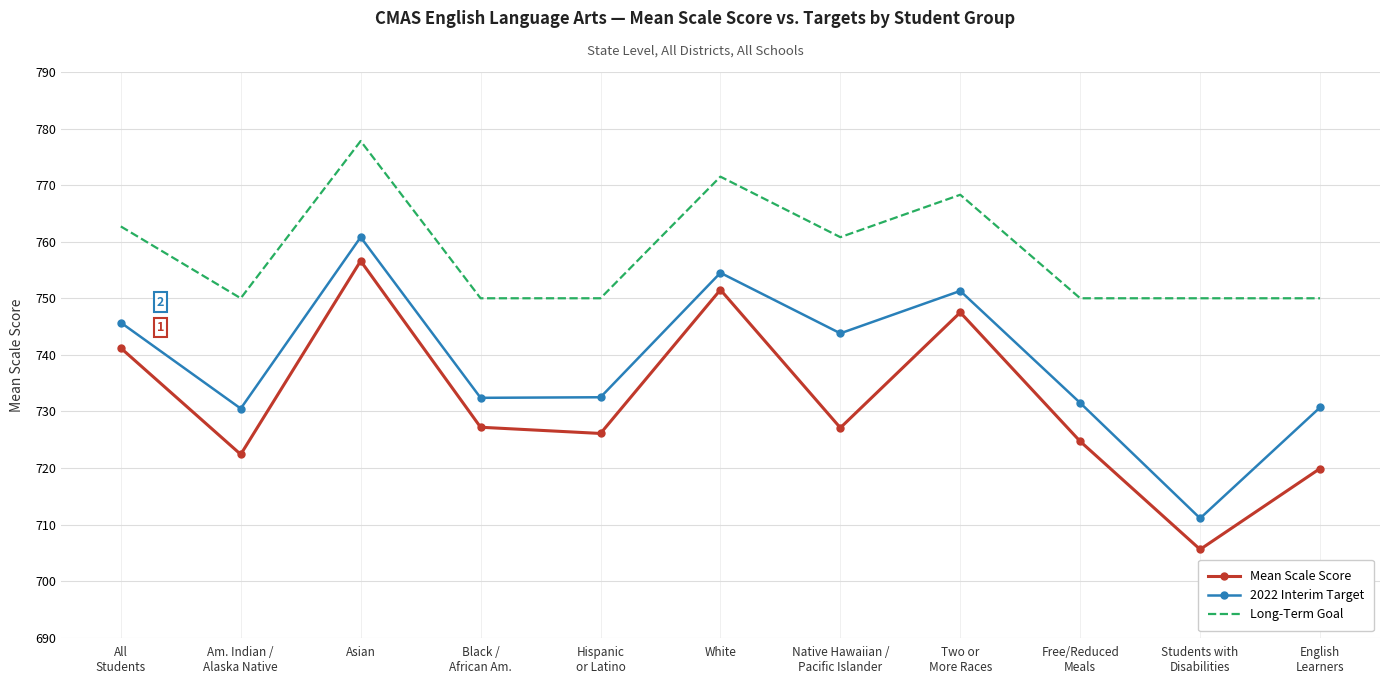

What is the total value across all series at Two or
More Races?

2267.1